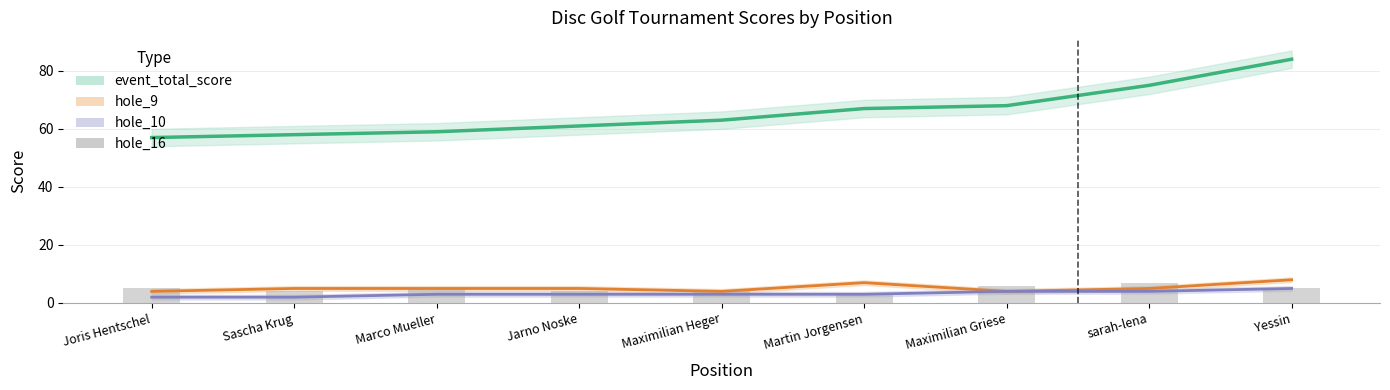

Does the chart contain any negative values?

No